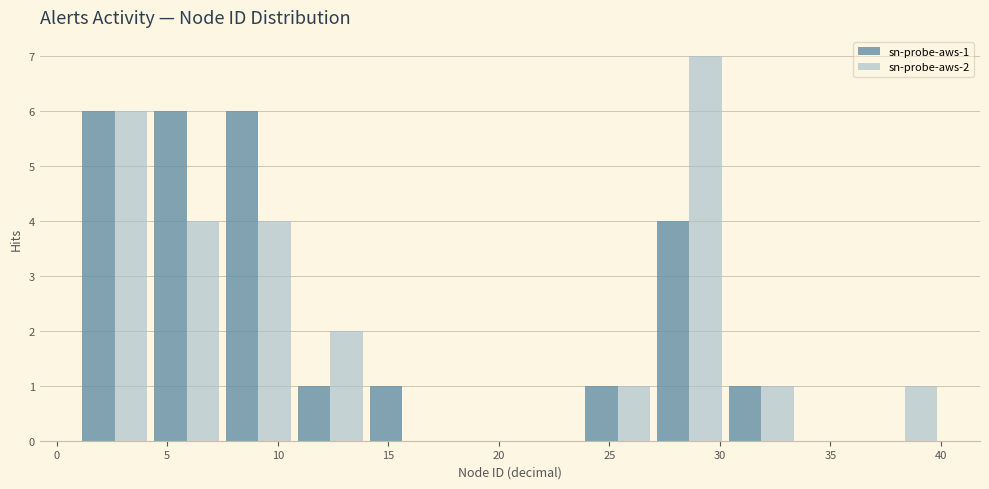

In the sn-probe-aws-2 series, which range on the x-axis has the tallest bar?

27.00 to 30.25